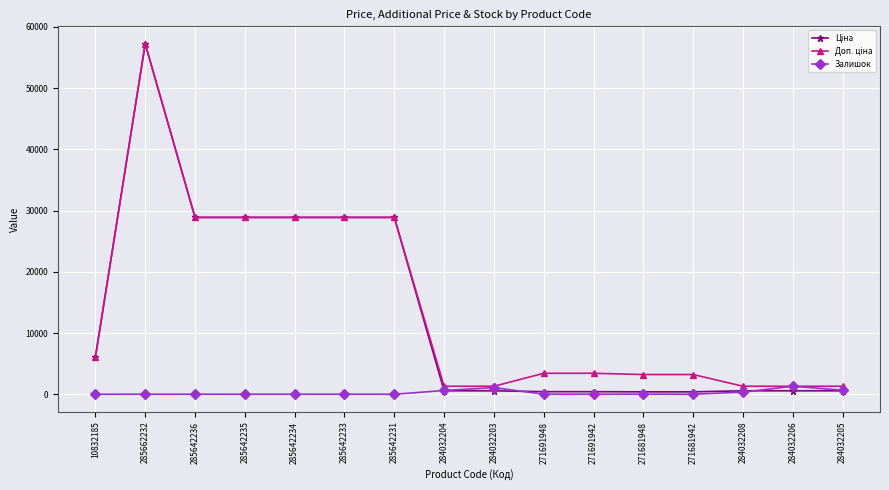

What is the minimum value shown in the chart?

8.0